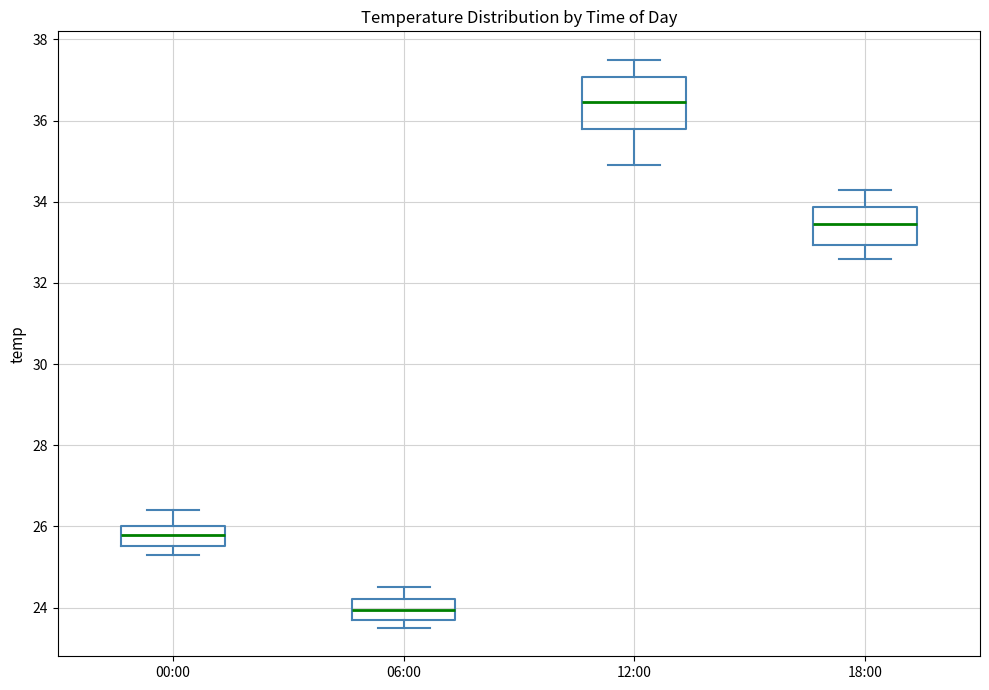

Reading left to right, read every box against the y-axis: the position of its median line, the range the box covers, and the ends of its whiskers. The values are not printed on the chart, so give them approximately, as read against the axis.

00:00: median 25.8, box 25.6 to 26.0, whiskers 25.4 to 26.4
06:00: median 24.0, box 23.8 to 24.2, whiskers 23.6 to 24.6
12:00: median 36.4, box 35.8 to 37.0, whiskers 35.0 to 37.6
18:00: median 33.4, box 33.0 to 33.8, whiskers 32.6 to 34.4